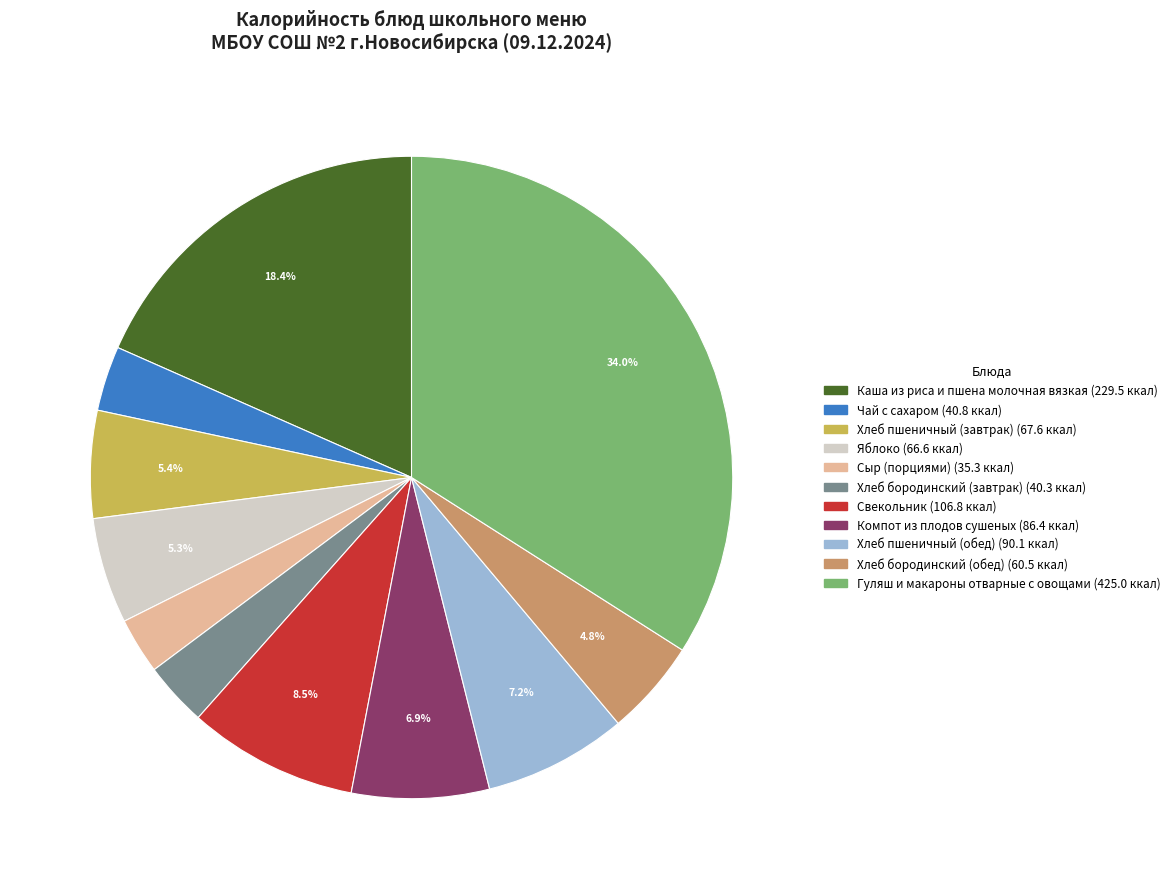

The Хлеб пшеничный (завтрак) slice represents 5% of the pie. True or false?

True